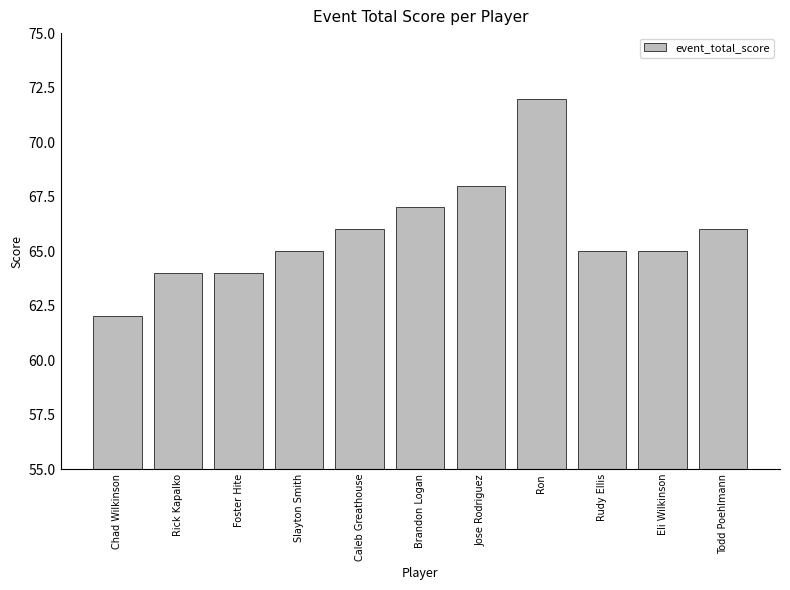

Are the bars grouped side by side (vs. stacked)?

No